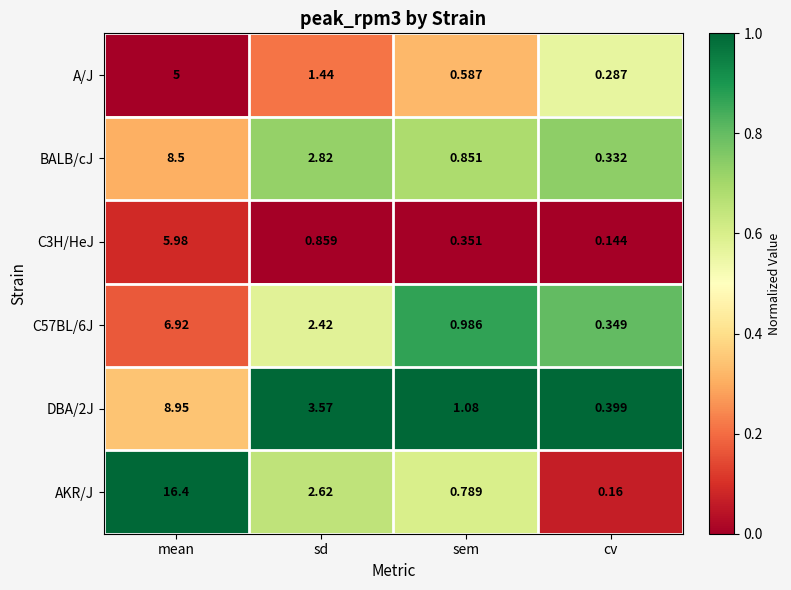

At which category is the sum across all series the highest?

mean